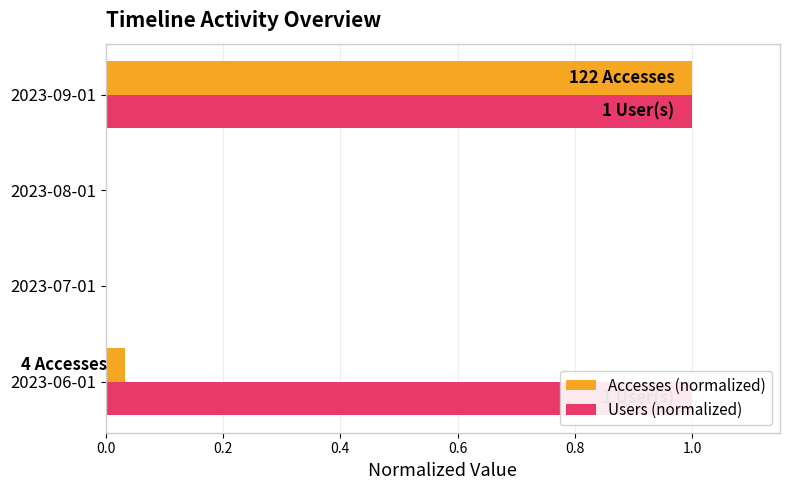

At 2023-06-01, list the series in order from largest to smallest.

Users (normalized), Accesses (normalized)